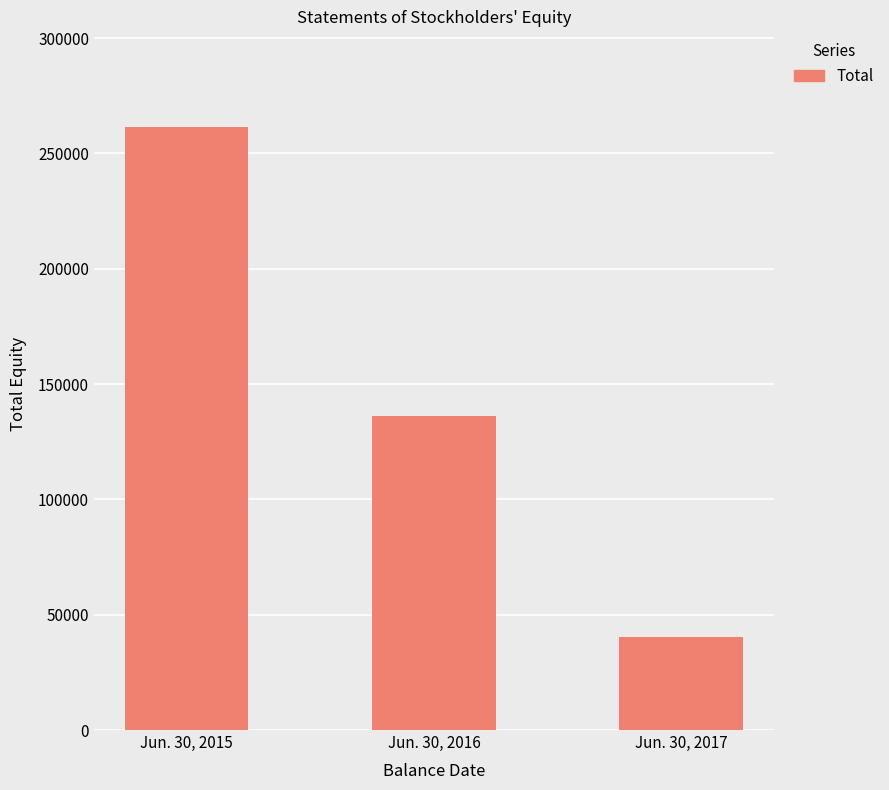

Count the number of data series in this chart.

1